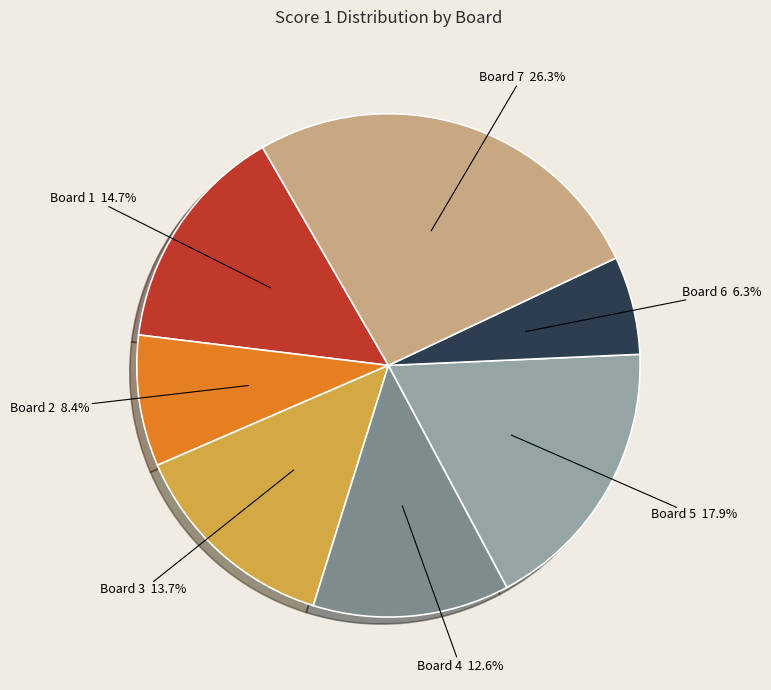

Is there any slice that represents more than half of the pie?

No